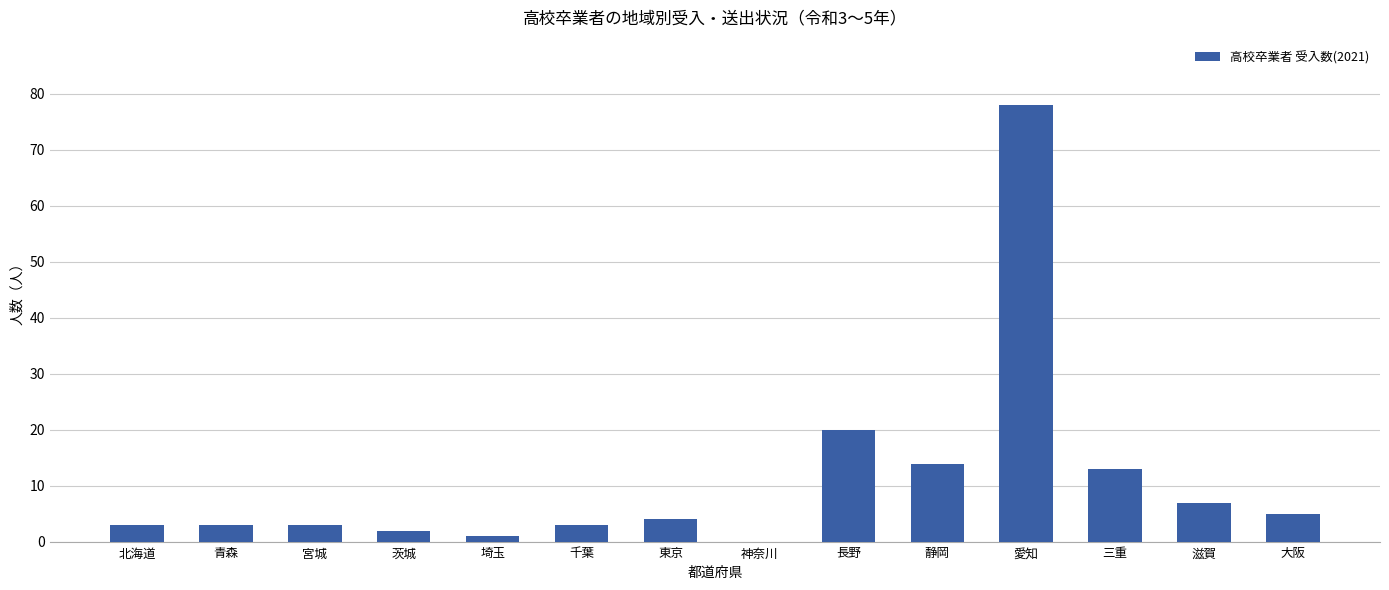

What is the change in value from 愛知 to 大阪?

-73